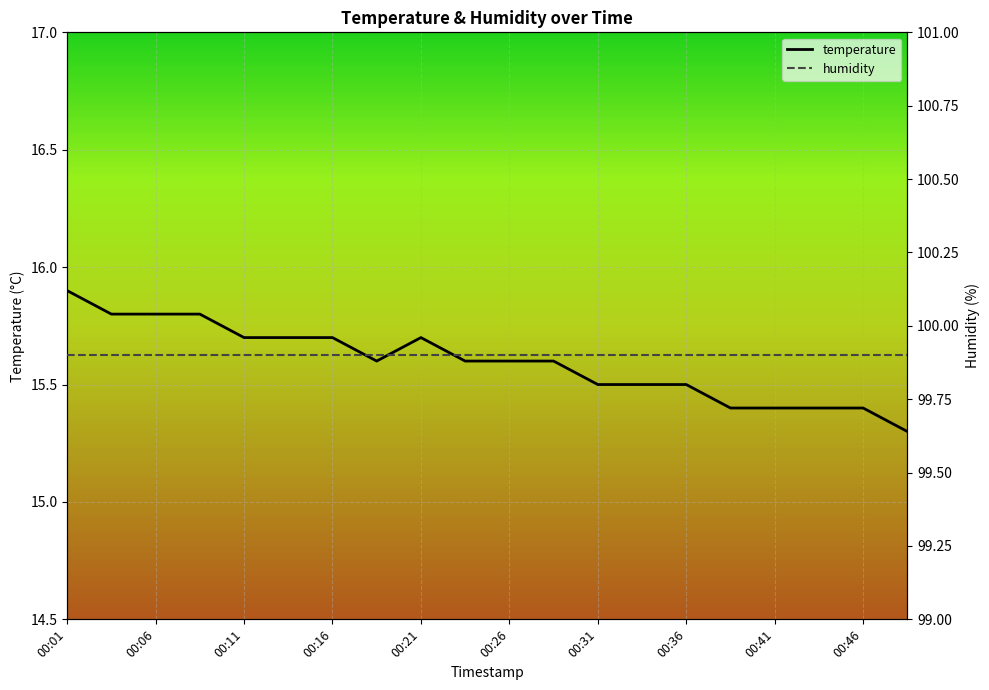

What is the average value of the temperature series?

15.6